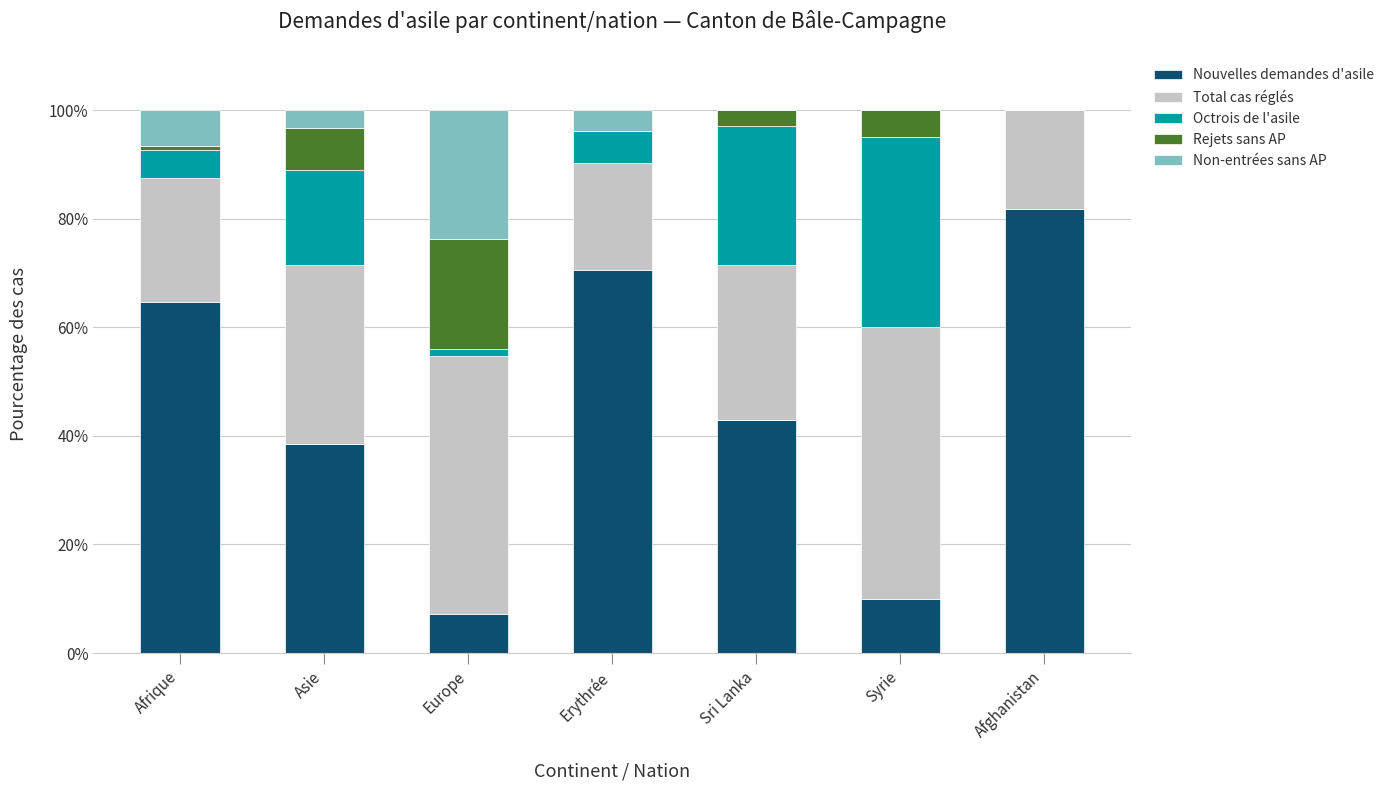

What is the total value across all series at Asie?

100.0